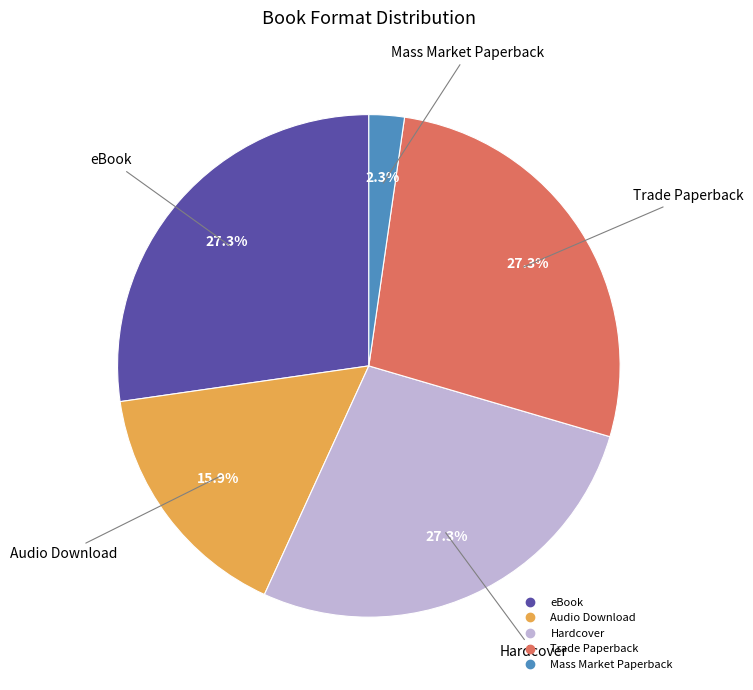

How many slices are in this pie chart?

5